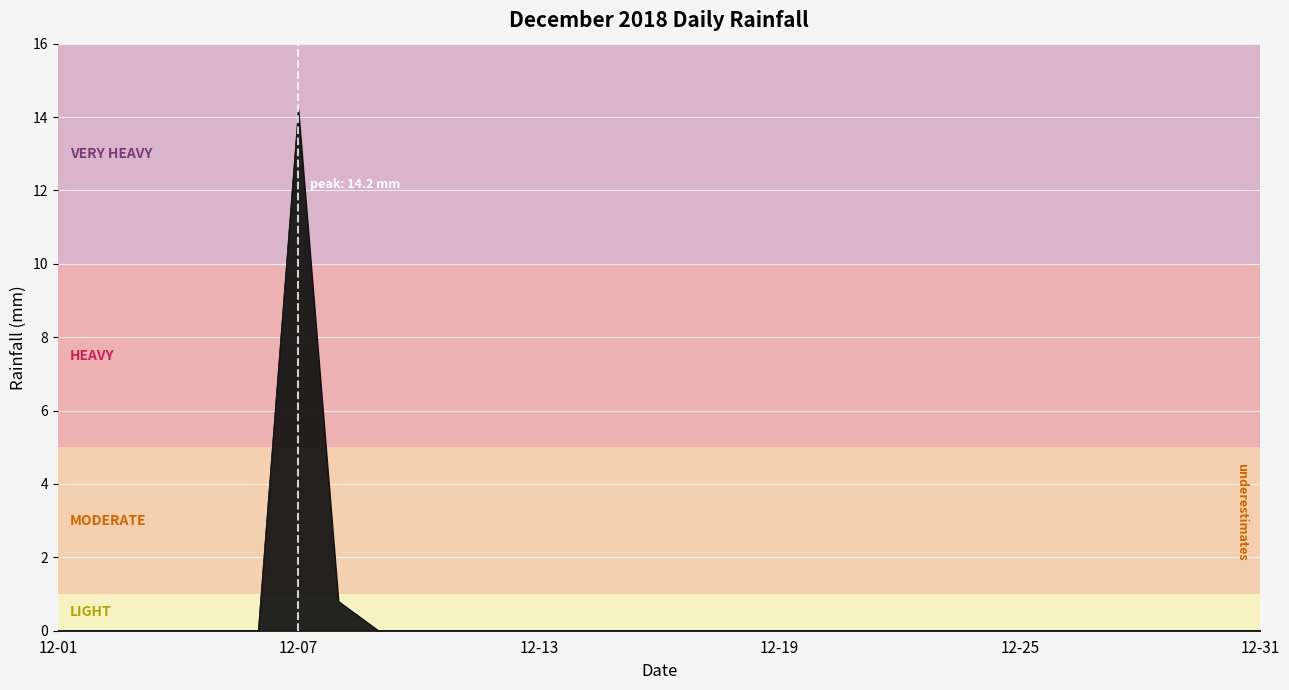

How many lines are shown in the chart?

1